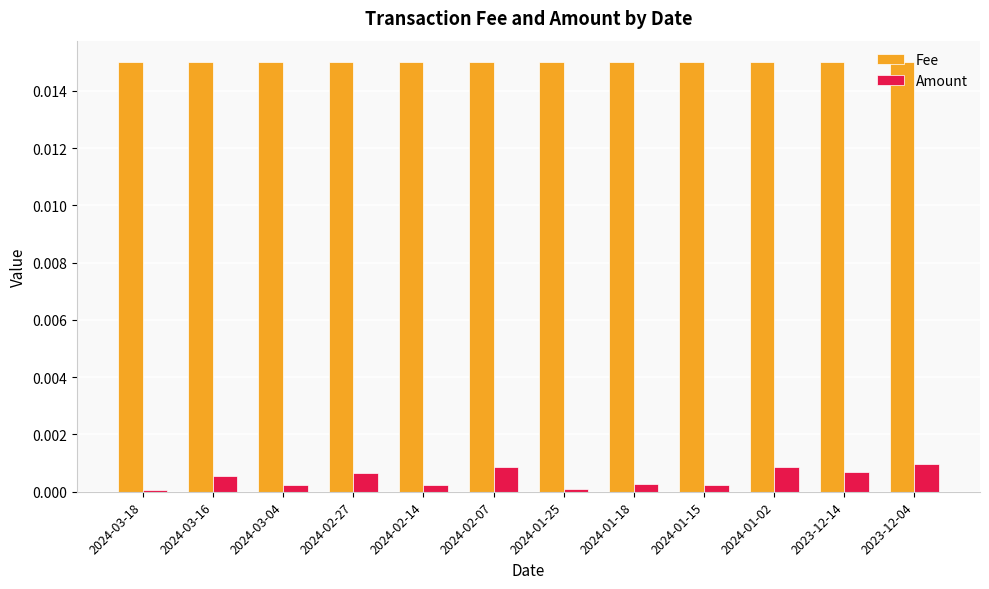

What is the label of the 3rd bar from the right?

2024-01-02